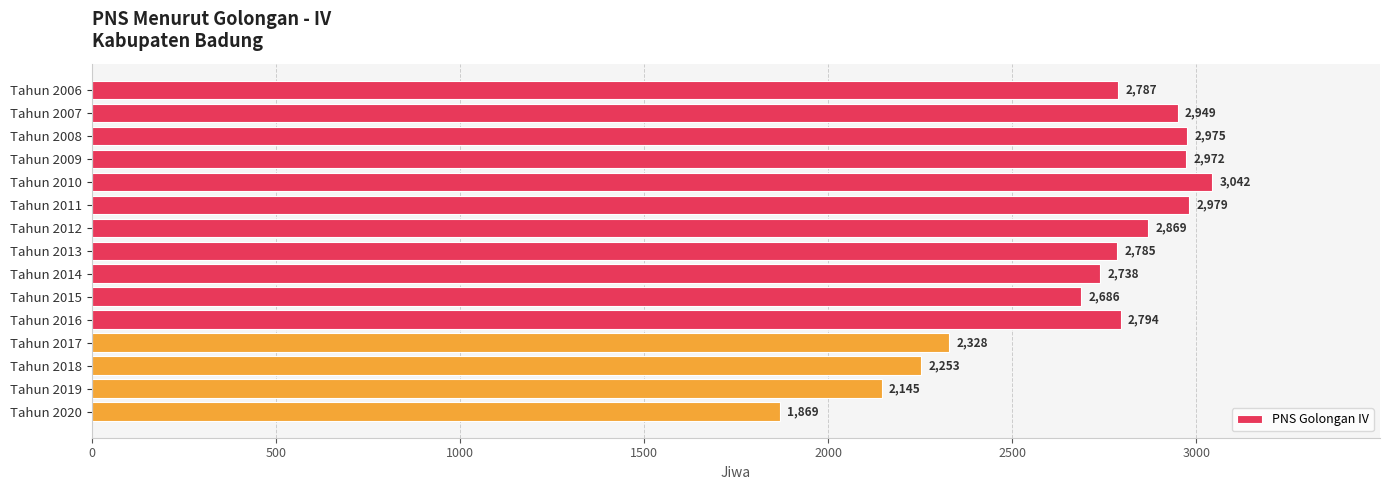

At which label is the value closest to 2455?

Tahun 2017